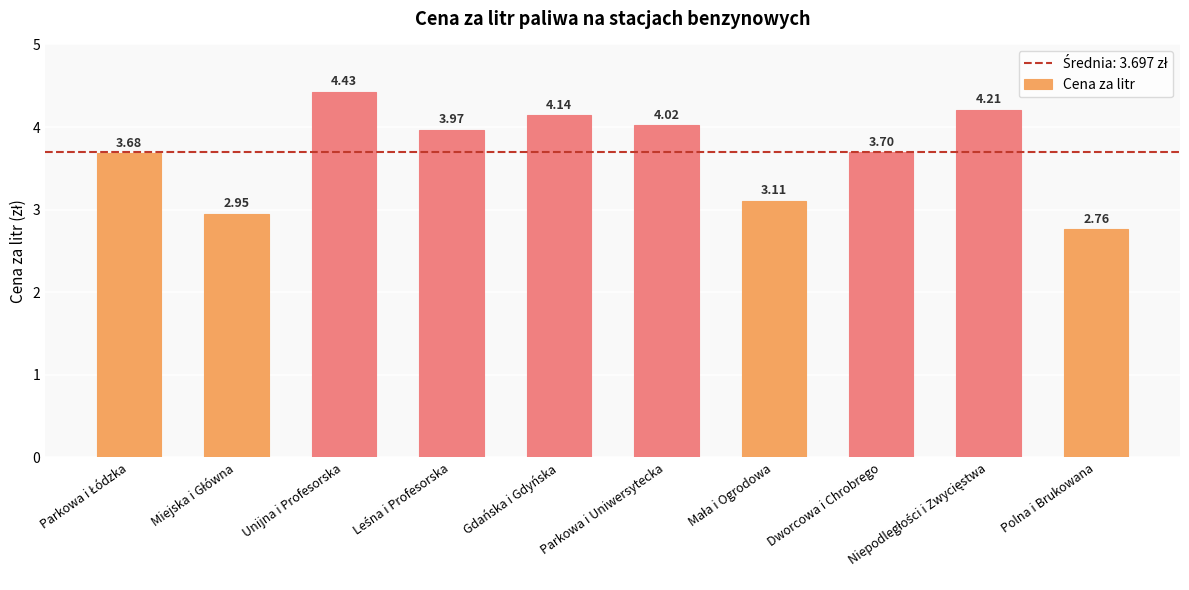

Which category has the lowest value across all series?

Polna i Brukowana